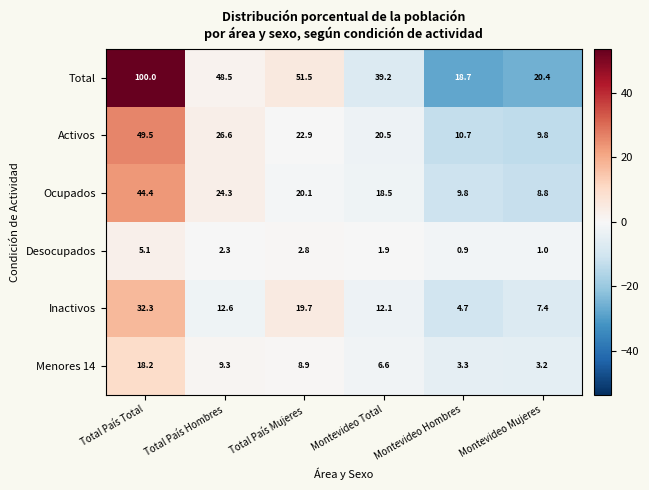

At which label does Total reach its peak?

Total País Total